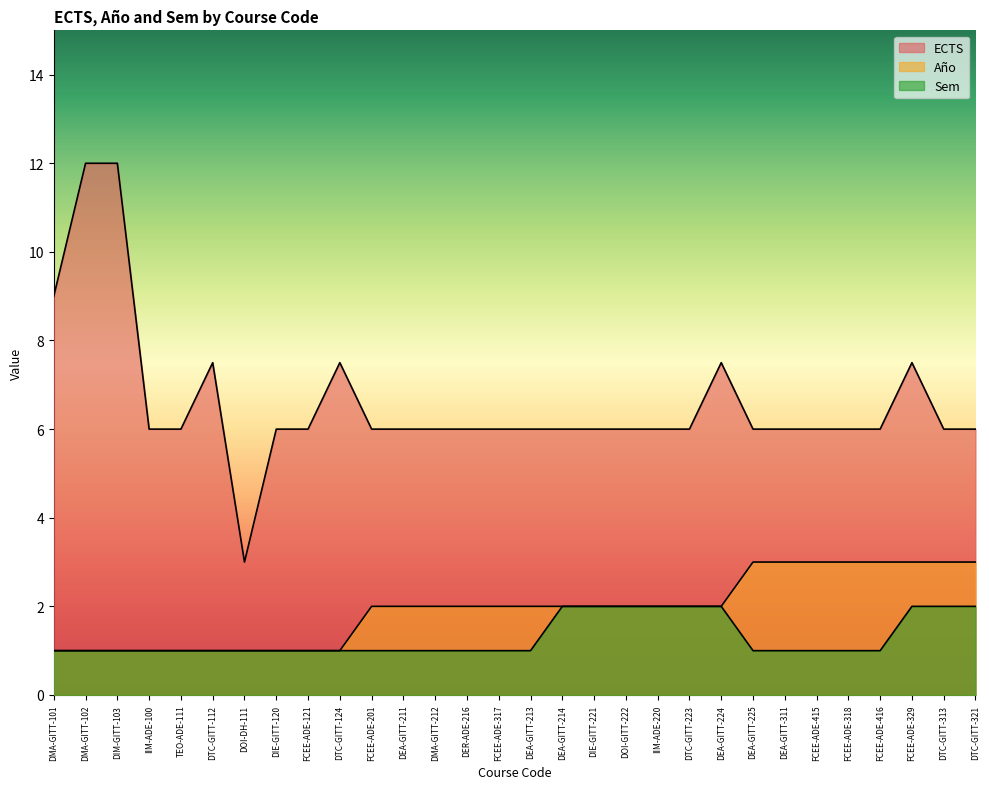

True or false: Año and ECTS cross at least once.

False